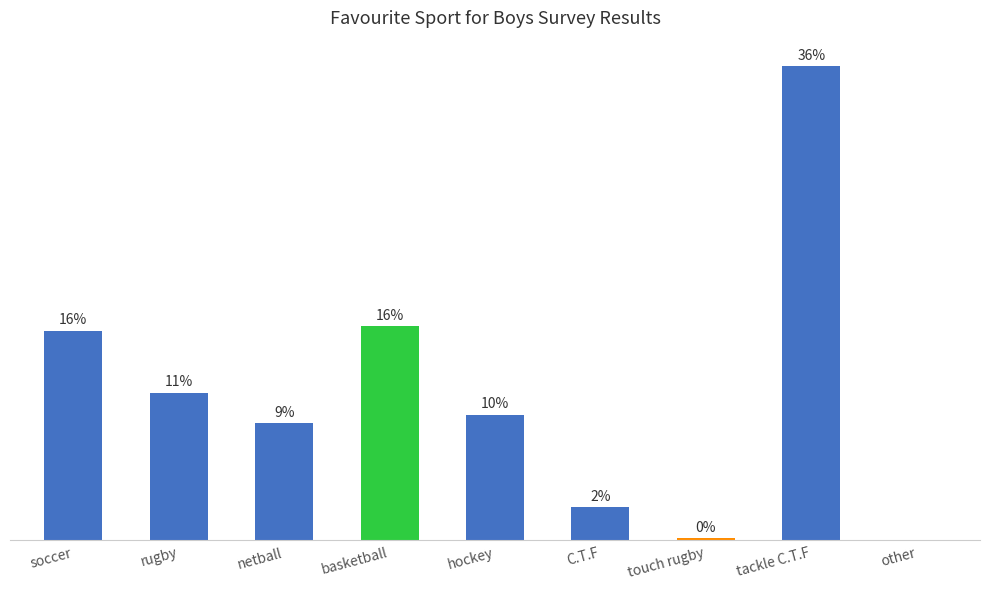

Between basketball and netball, which is larger?

basketball